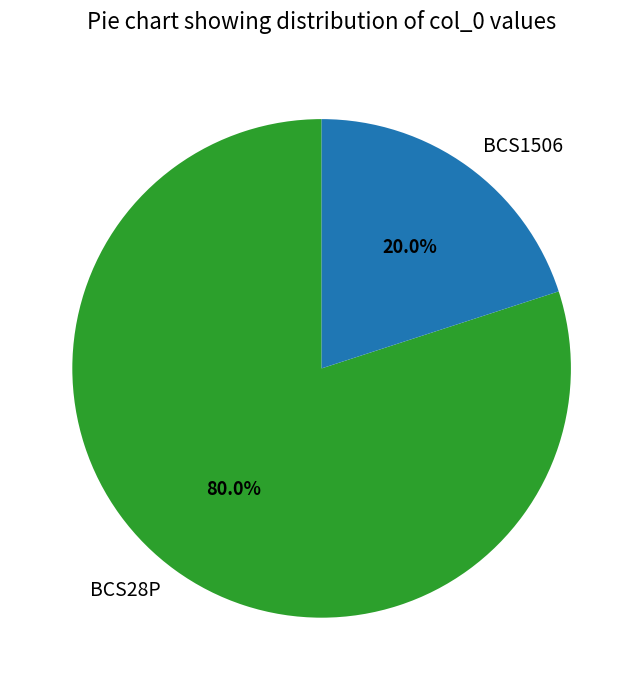

What percentage do BCS28P and BCS1506 together represent?

100.0%